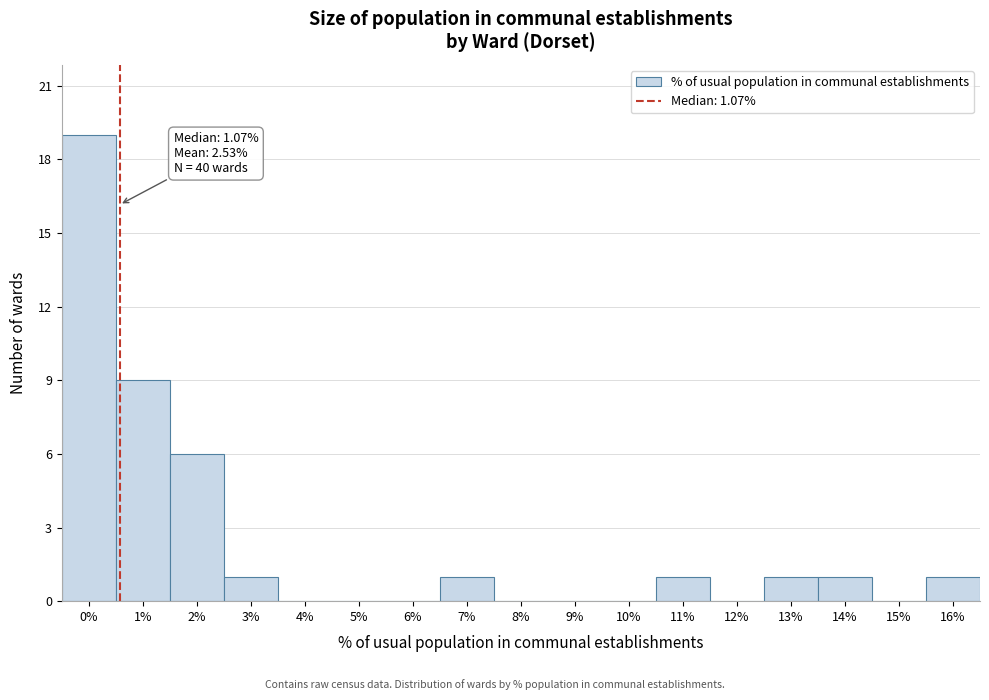

Reading left to right, list all the values displayed in this chart.

0%=19	1%=9	2%=6	3%=1	4%=0	5%=0	6%=0	7%=1	8%=0	9%=0	10%=0	11%=1	12%=0	13%=1	14%=1	15%=0	16%=1